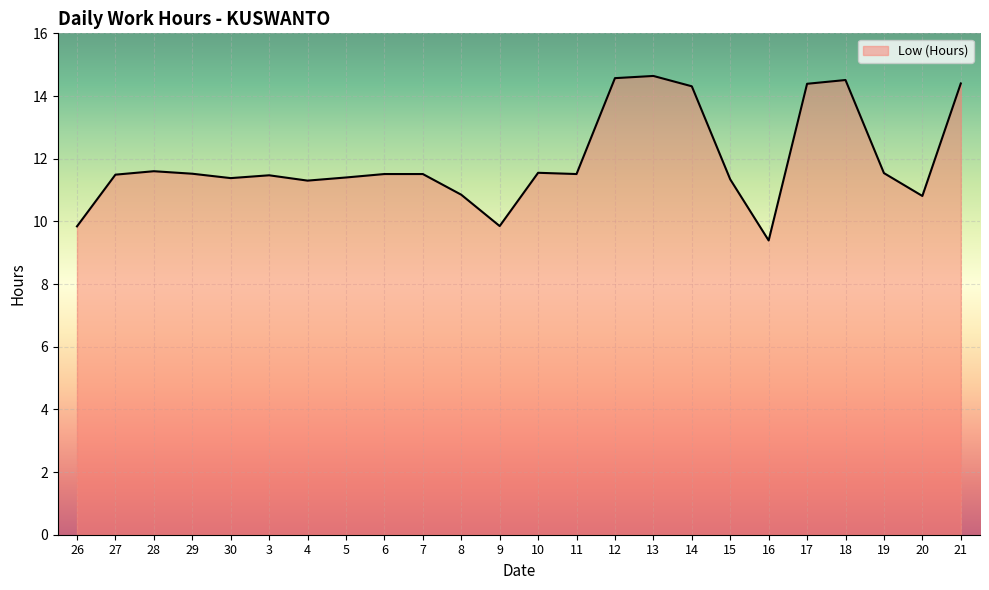

Which label corresponds to the smallest value in the chart?

16